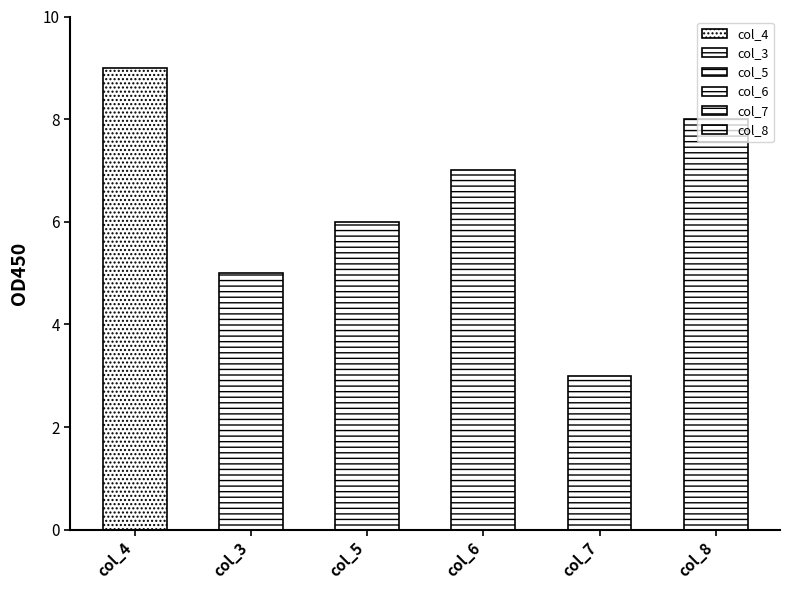

Are the bars grouped side by side (vs. stacked)?

No